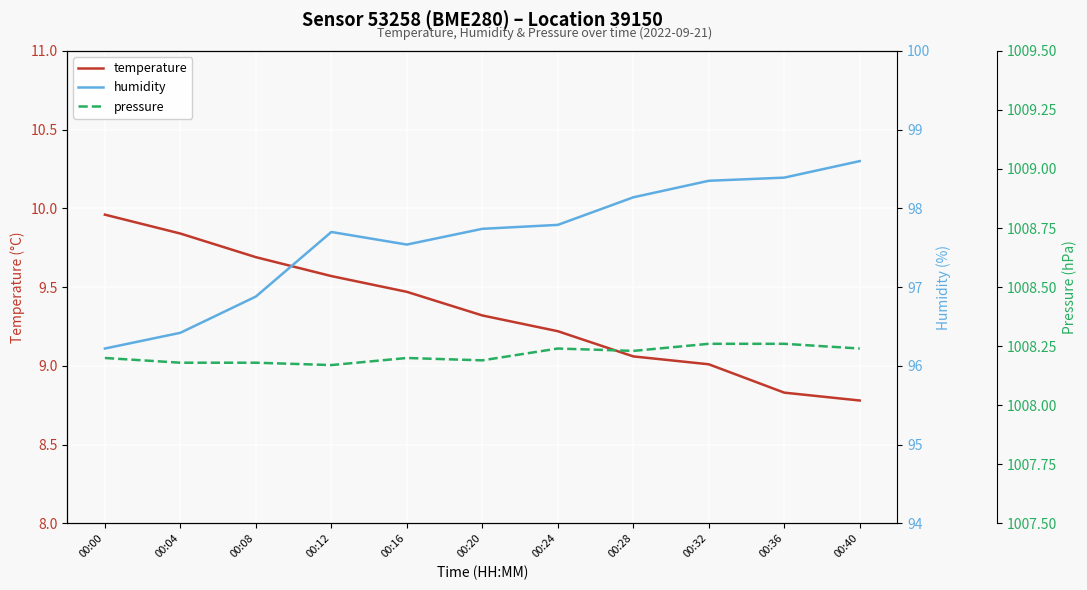

Where does the temperature series first go above 9?

00:00